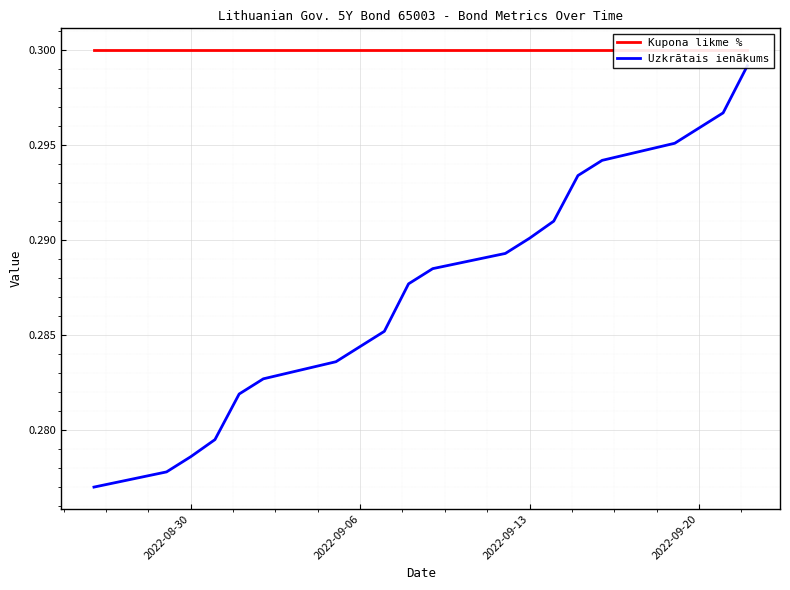

Does the chart display data point markers on the line(s)?

No